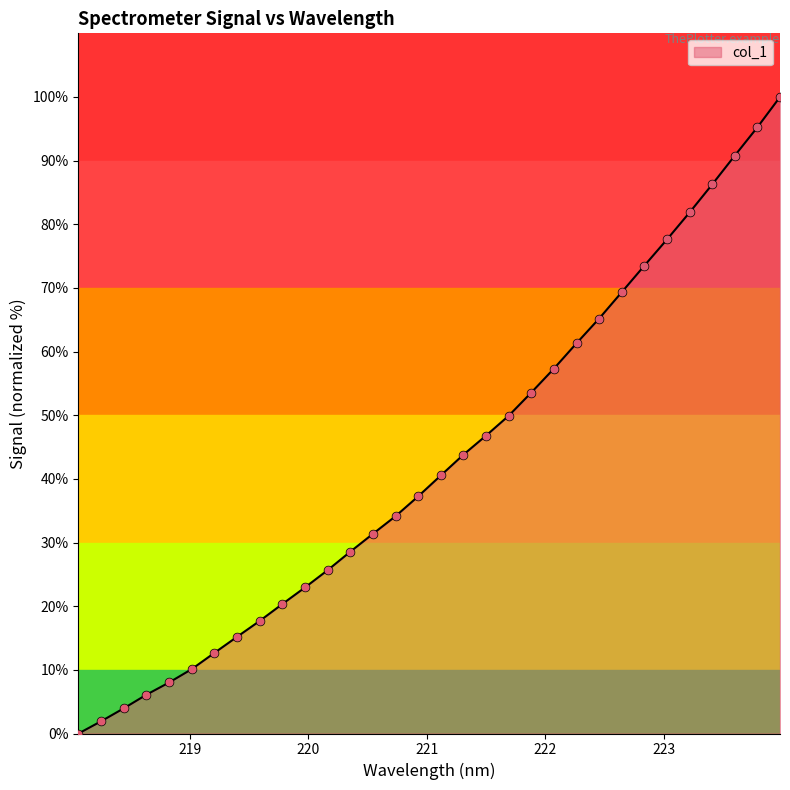

What is the maximum value shown in the chart?

100.0